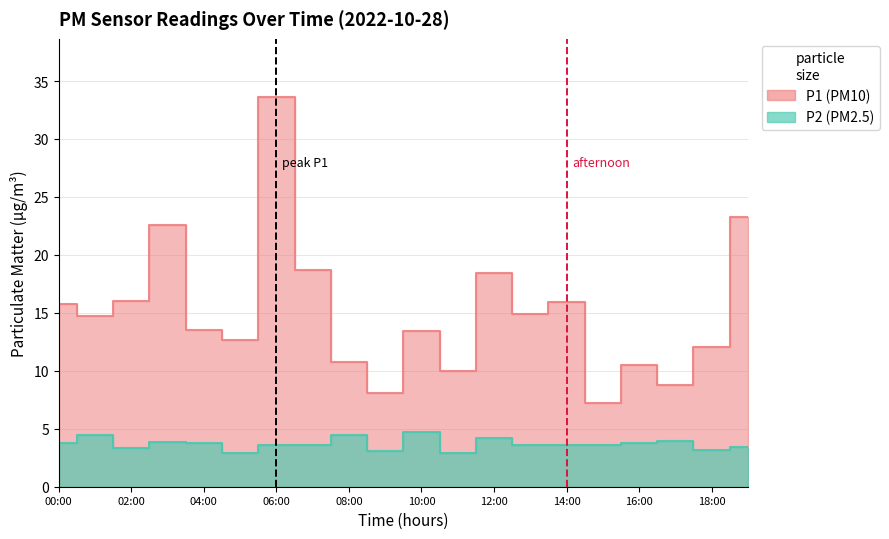

What is the lowest value of the P2 series?

2.9